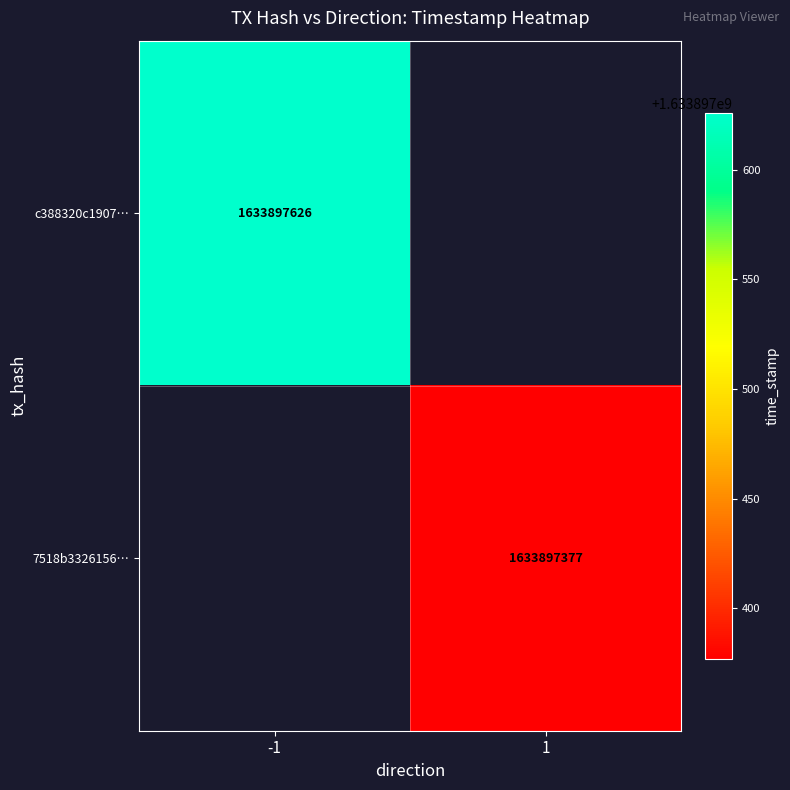

Is the value of 7518b3326156… at 1 greater than the value of c388320c1907… at -1?

No